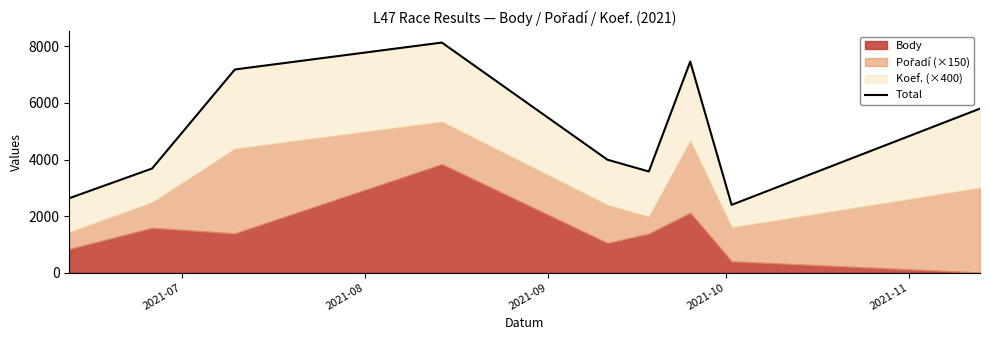

Reading left to right, extract all data points from this chart.

2631	3681	7185	8137	3993	3576	7463	2396	5800